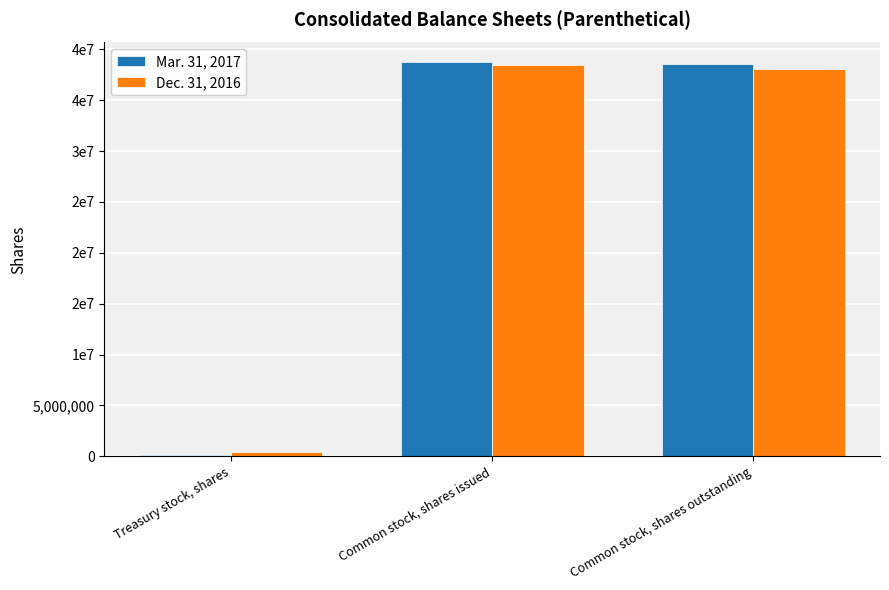

What is the value of the Mar. 31, 2017 bar at the 1st from the left?

167605